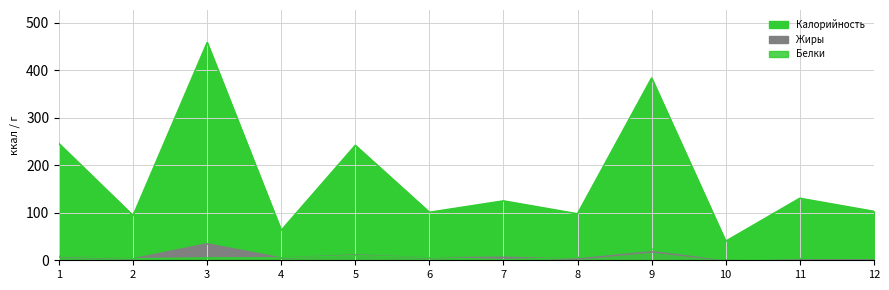

Between 7 and 10, which series saw the biggest shift?

Калорийность